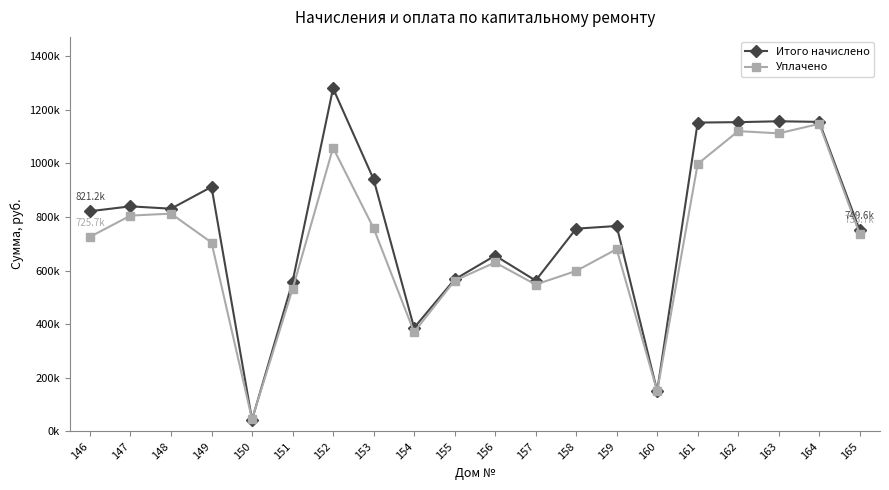

What is the highest value of the Итого начислено series?

1279260.2